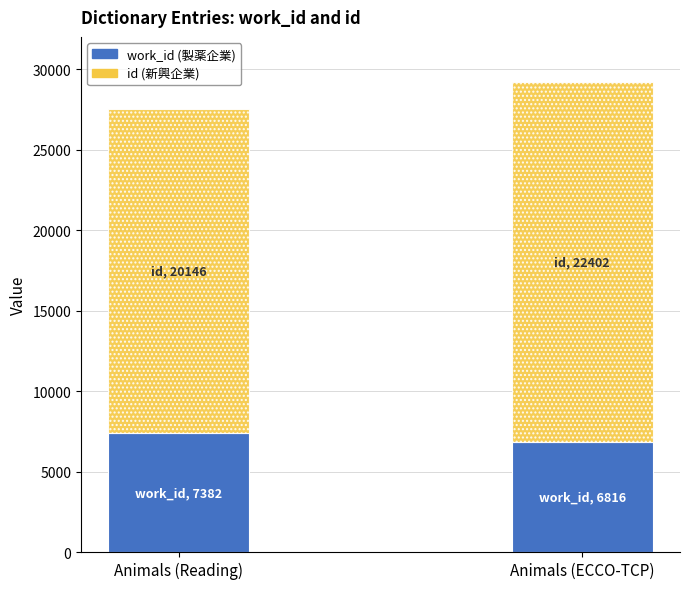

What is the total value across all series at Animals (Reading)?

27528